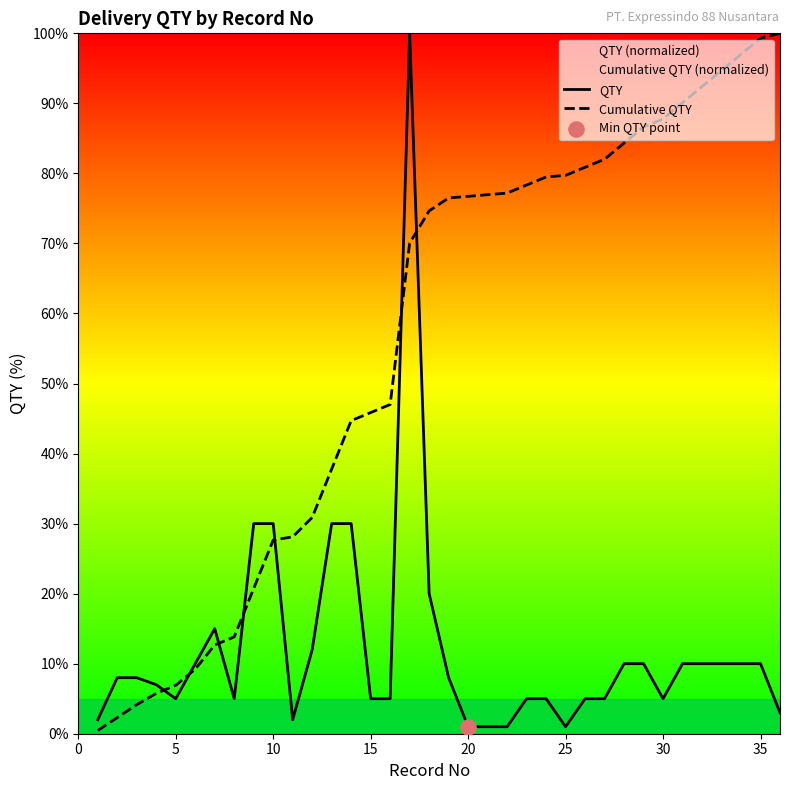

At how many categories does at least one series exceed 25?

28